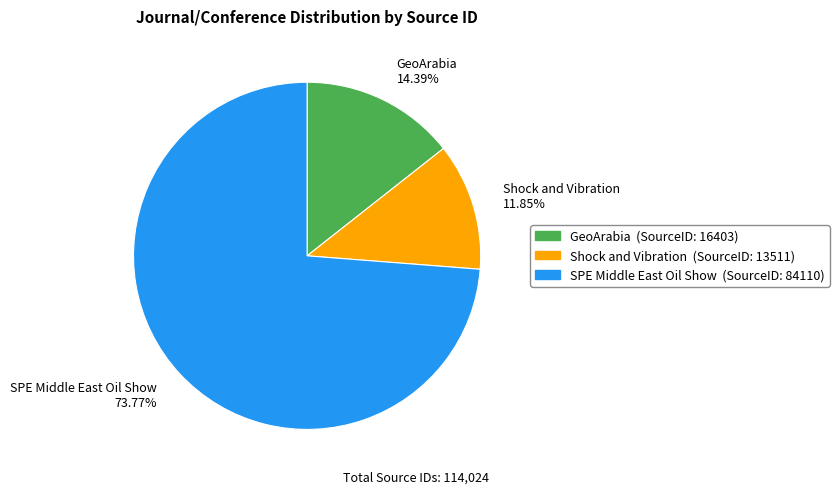

Which slice is the largest?

SPE Middle East Oil Show